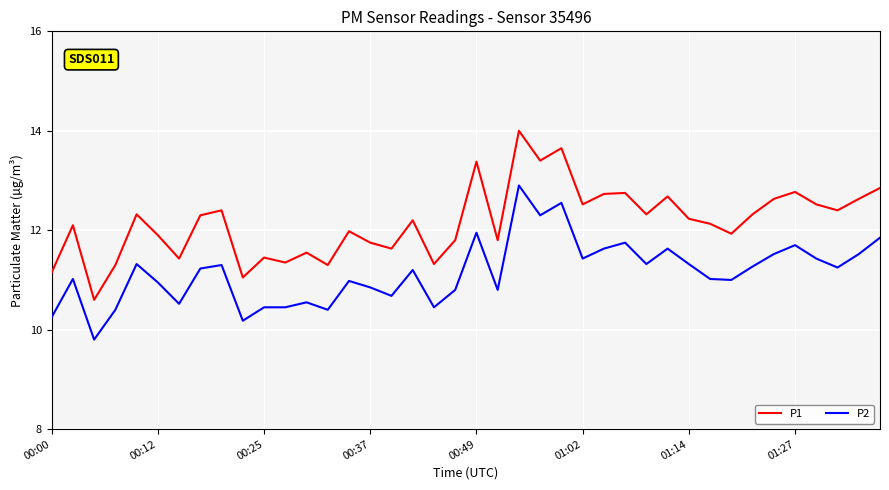

What is the difference between the maximum and minimum values in the P1 series?

3.4